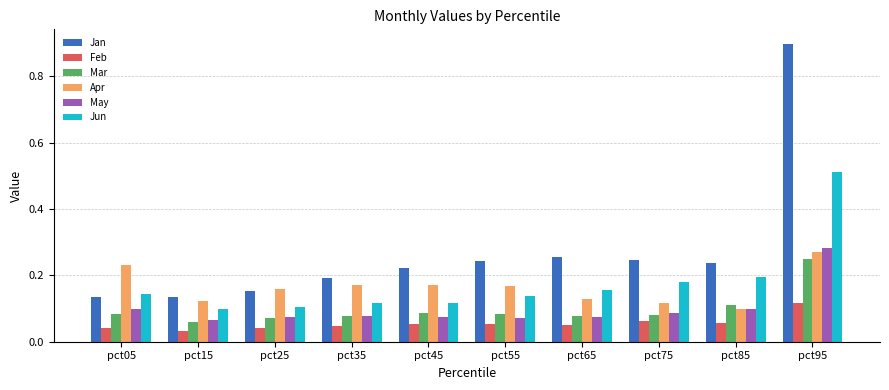

List the series in order of their peak value, highest first.

Jan, Jun, May, Apr, Mar, Feb